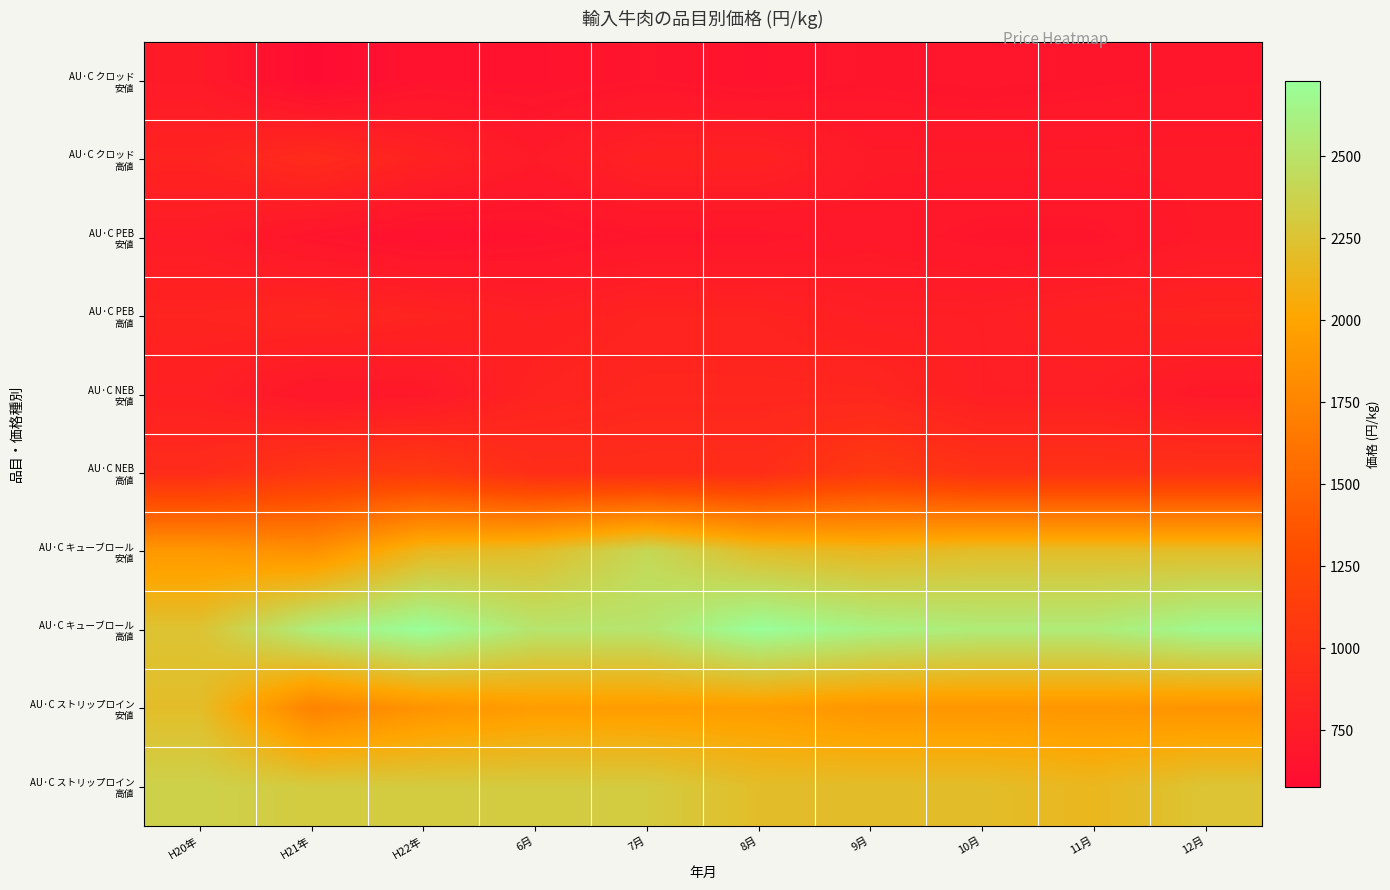

At 6月, list the series in order from largest to smallest.

AU·C キューブロール 高値, AU·C ストリップロイン 高値, AU·C キューブロール 安値, AU·C ストリップロイン 安値, AU·C NEB 高値, AU·C NEB 安値, AU·C PEB 高値, AU·C クロッド 高値, AU·C クロッド 安値, AU·C PEB 安値